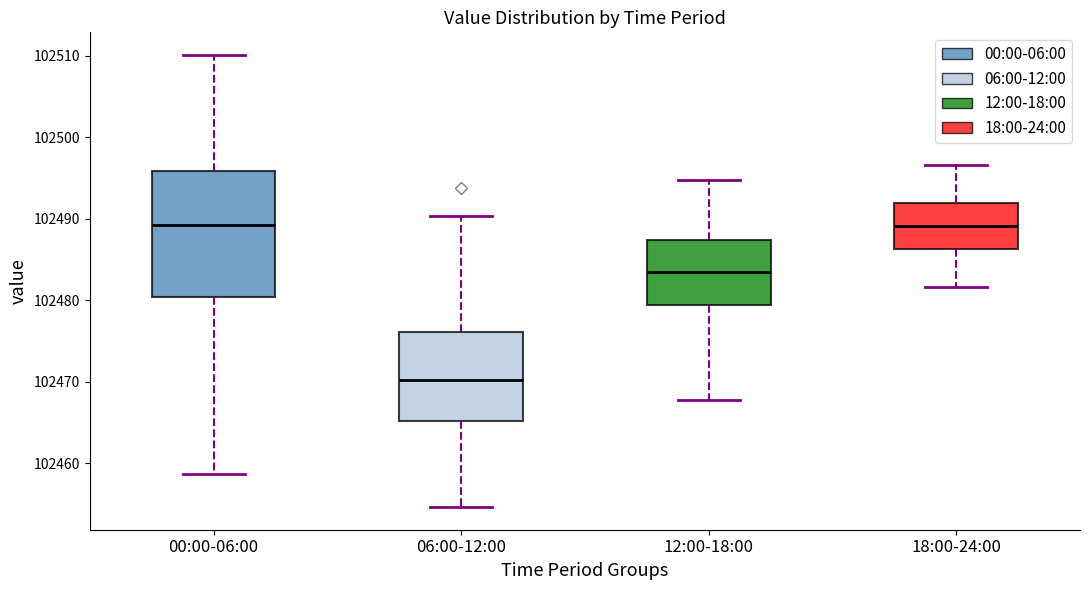

Which box is the tallest, from its lower edge to its upper edge?

00:00-06:00